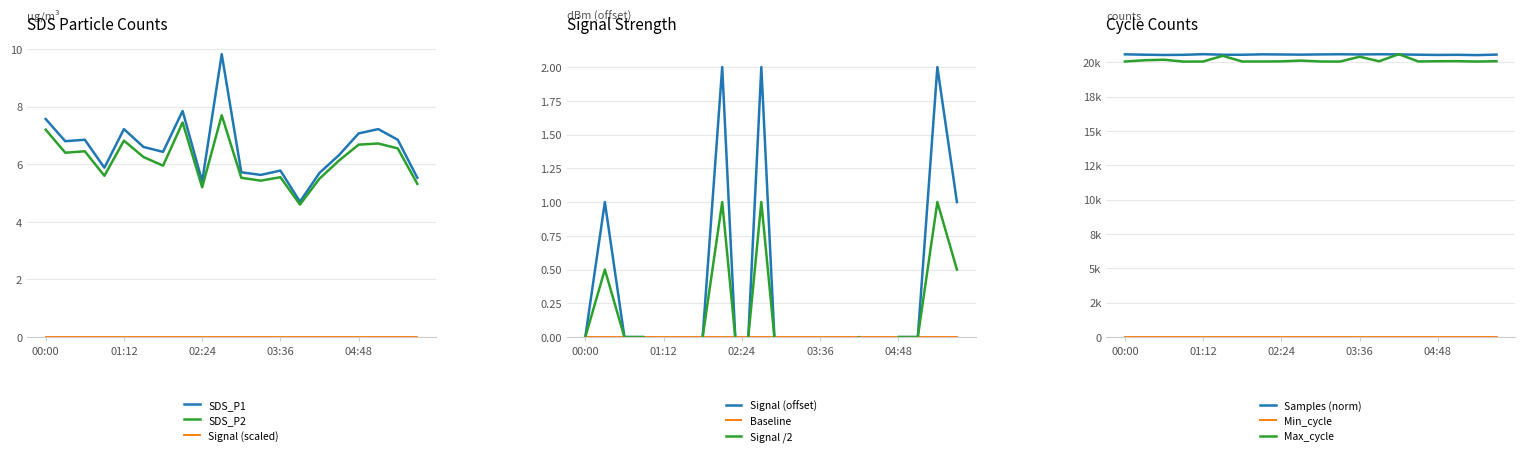

True or false: SDS_P2 has a value of 8.3 at 01:48.

False